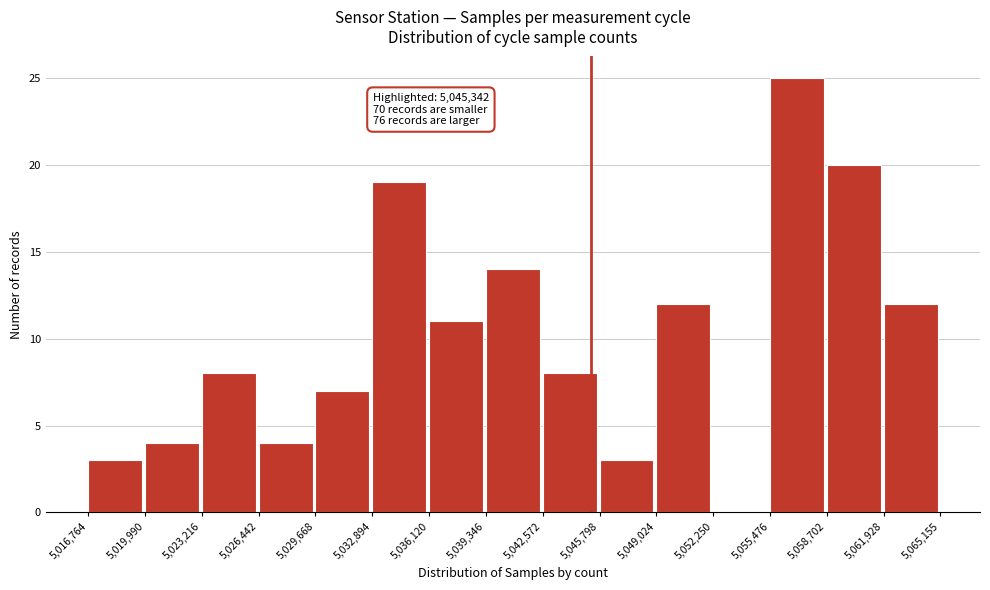

Over which range of the x-axis is the bar tallest?

5,055,476 to 5,058,702